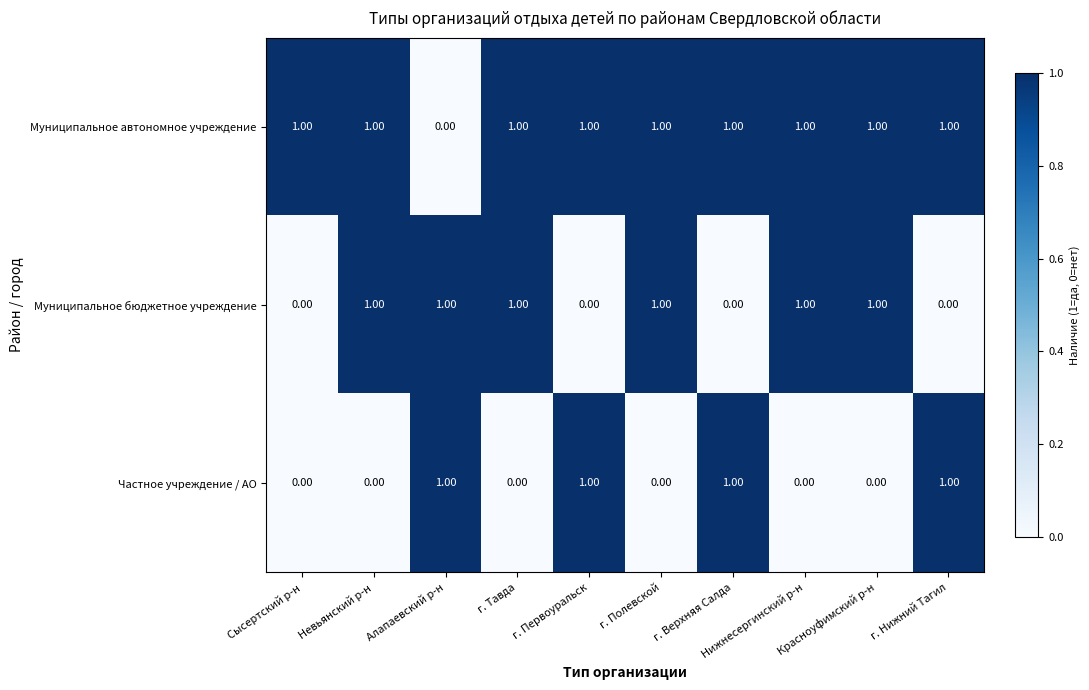

Where is Муниципальное автономное учреждение nearest to the value 0?

Алапаевский р-н